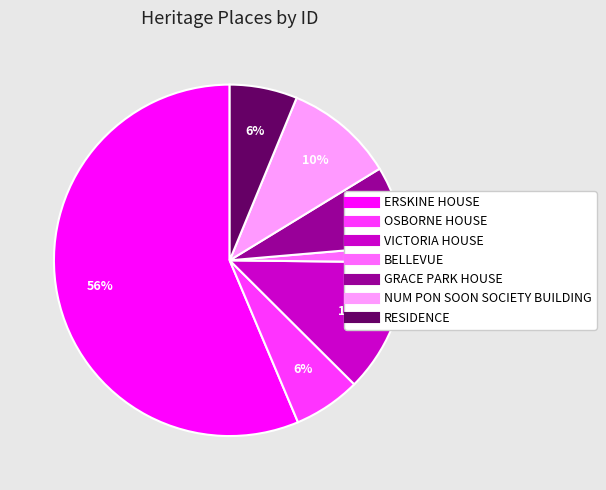

Does GRACE PARK HOUSE represent more than half of the total?

No